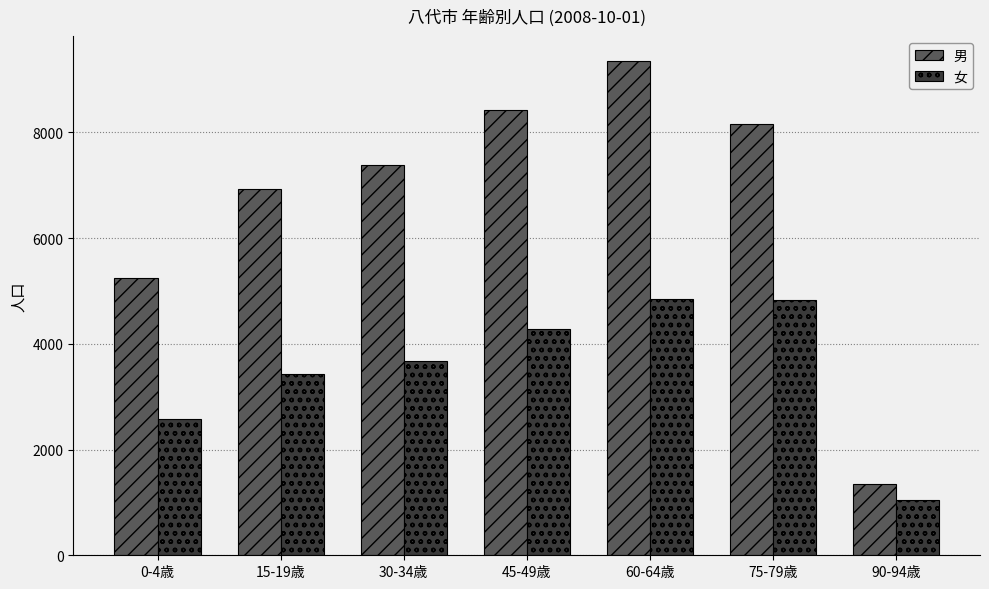

True or false: 女 has a value of 3451 at 0-4歳.

False